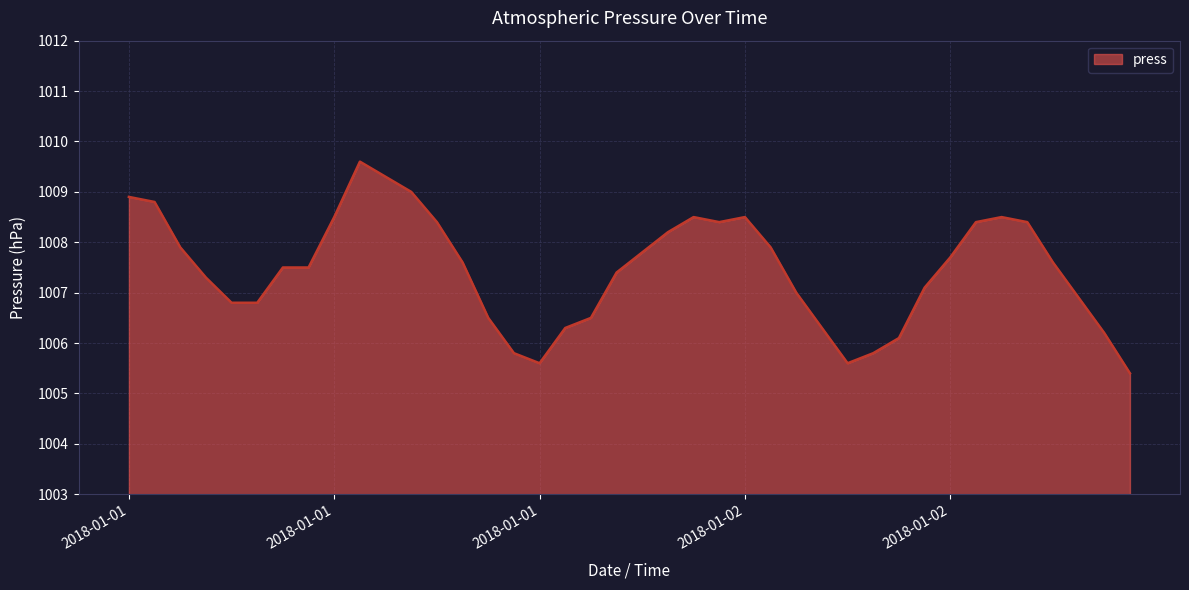

What is the difference between the maximum and minimum values?

4.2